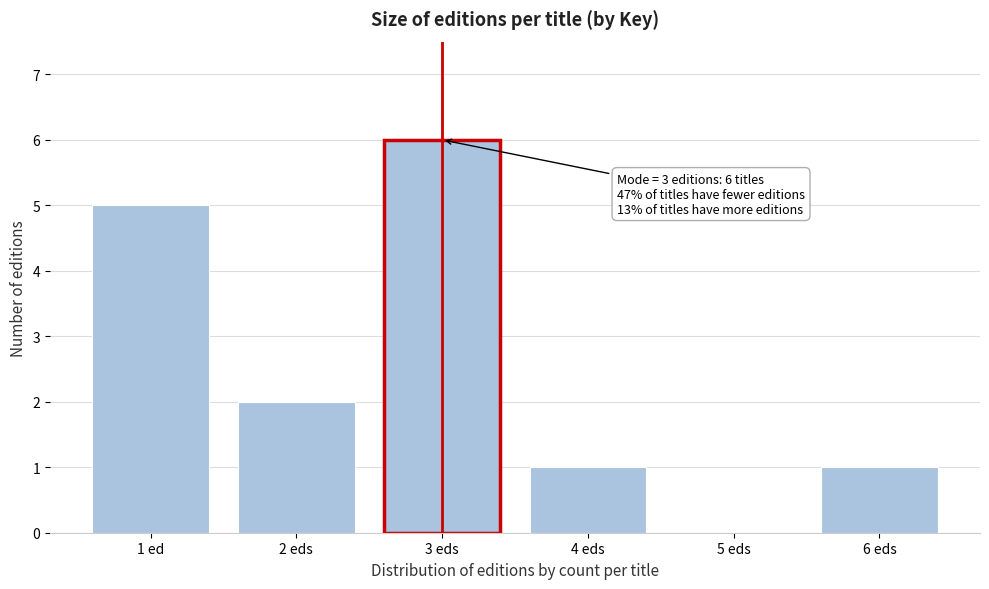

Reading left to right, what are all the values shown in this chart?

1 ed=5	2 eds=2	3 eds=6	4 eds=1	5 eds=0	6 eds=1